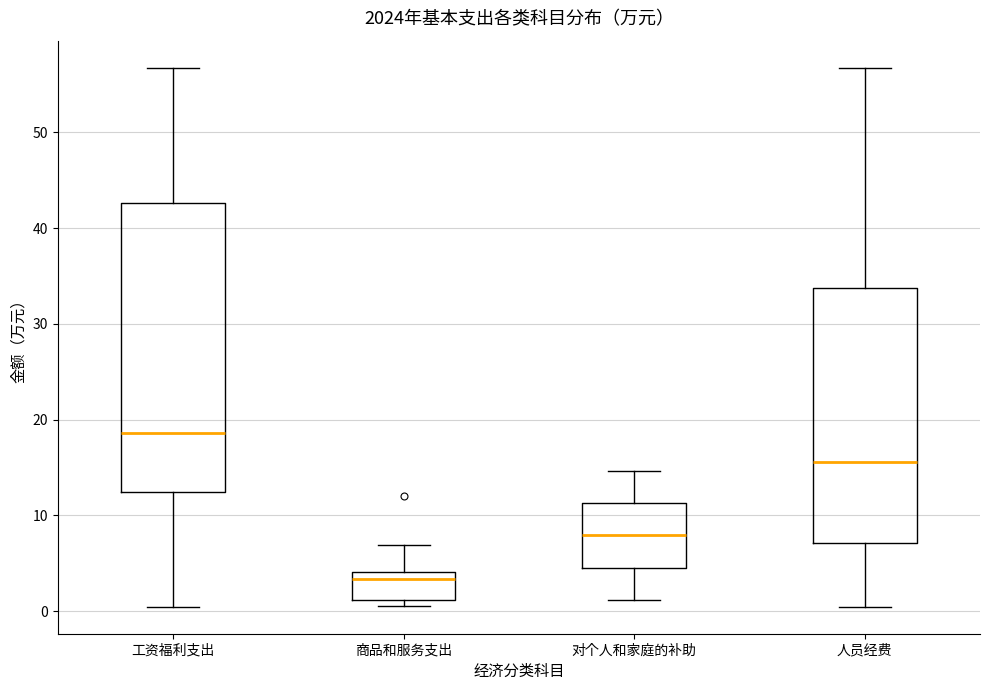

Reading left to right, read every box against the y-axis: the position of its median line, the range the box covers, and the ends of its whiskers. The values are not printed on the chart, so give them approximately, as read against the axis.

工资福利支出: median 19, box 12 to 43, whiskers 0 to 57
商品和服务支出: median 3, box 1 to 4, whiskers 1 (just below the box's lower edge) to 7
对个人和家庭的补助: median 8, box 5 to 11, whiskers 1 to 15
人员经费: median 16, box 7 to 34, whiskers 0 to 57